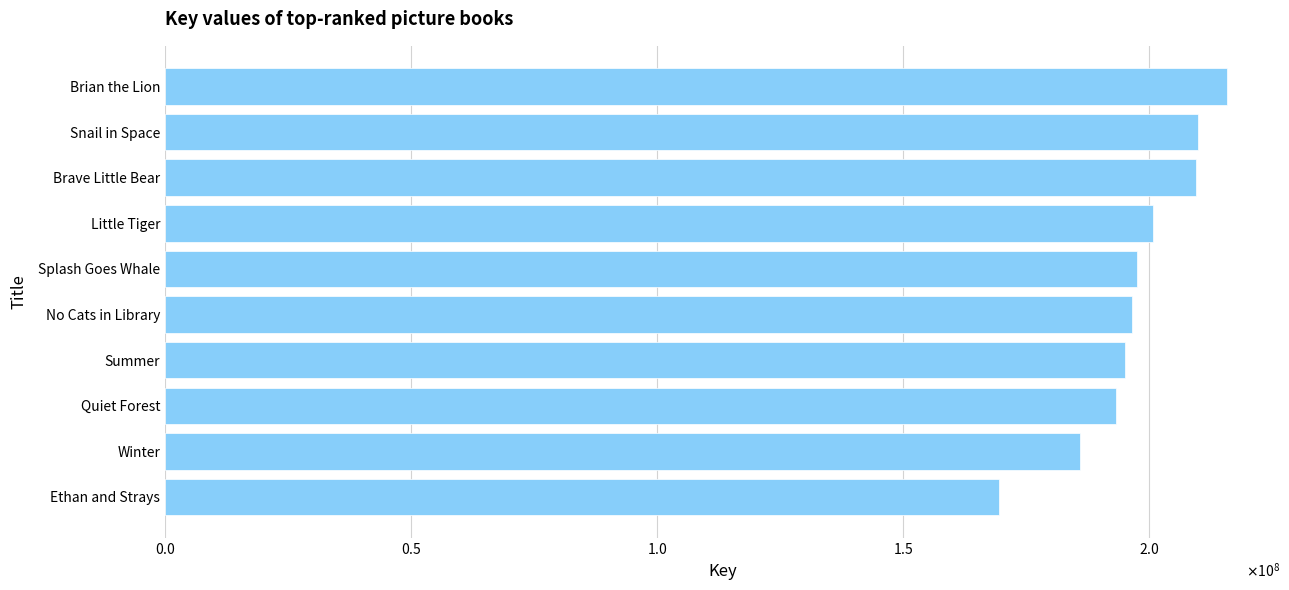

Does the chart contain any negative values?

No